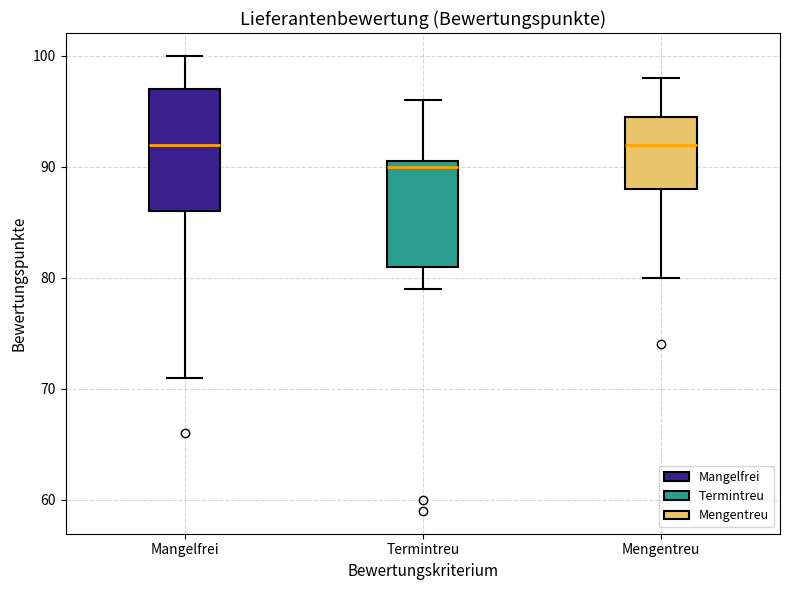

Reading left to right, transcribe this box plot: for each box, give where its median line is, the range the box spans, and where its two whiskers end, as read against the y-axis. The values are not printed on the chart, so give them approximately, as read against the axis.

Mangelfrei: median 92, box 86 to 97, whiskers 71 to 100
Termintreu: median 90, box 81 to 91, whiskers 79 to 96
Mengentreu: median 92, box 88 to 95, whiskers 80 to 98